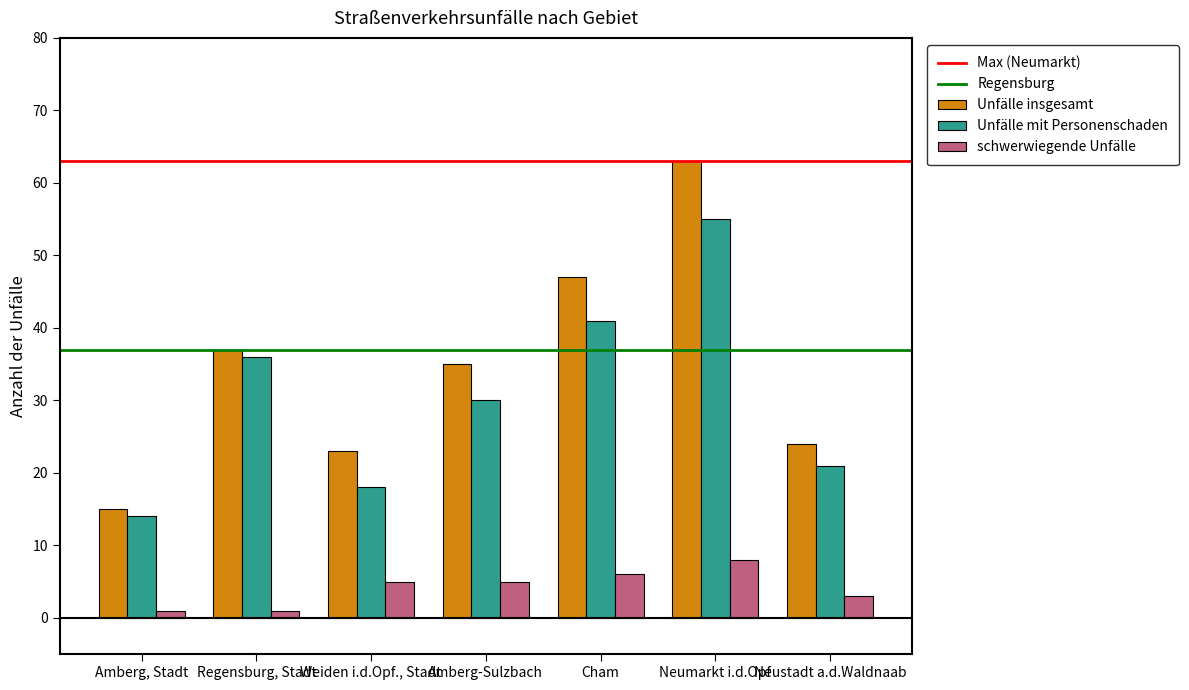

How many data points in schwerwiegende Unfälle are less than 5?

3